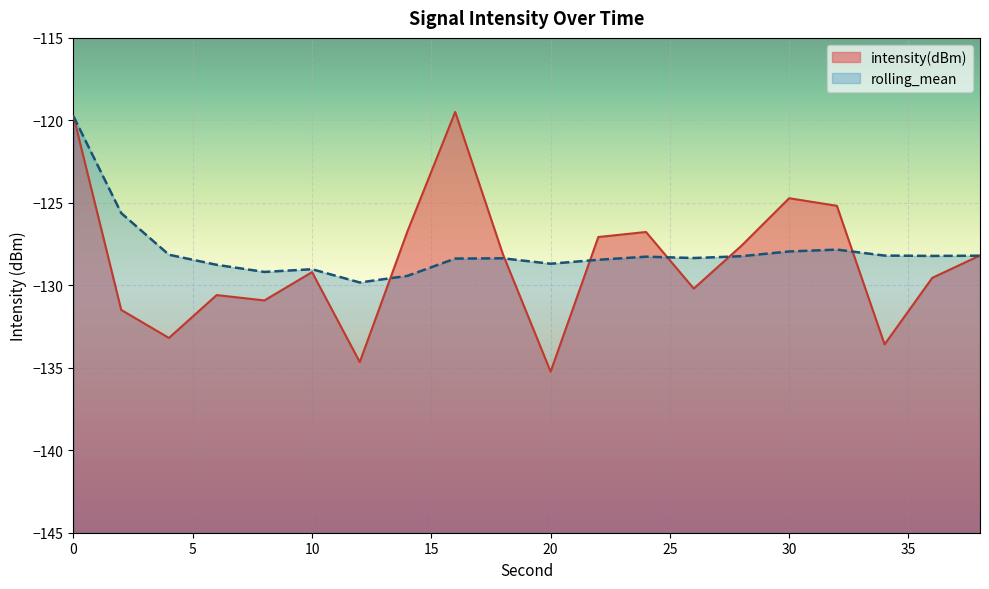

Reading left to right, extract all data points from this chart.

intensity(dBm): -119.8	-131.5	-133.2	-130.6	-130.9	-129.2	-134.7	-126.7	-119.5	-128.1	-135.2	-127.1	-126.8	-130.2	-127.6	-124.7	-125.2	-133.6	-129.5	-128.2
rolling_mean: -119.8	-125.6	-128.1	-128.8	-129.2	-129.0	-129.8	-129.4	-128.4	-128.4	-128.7	-128.5	-128.3	-128.3	-128.2	-127.9	-127.8	-128.2	-128.2	-128.2